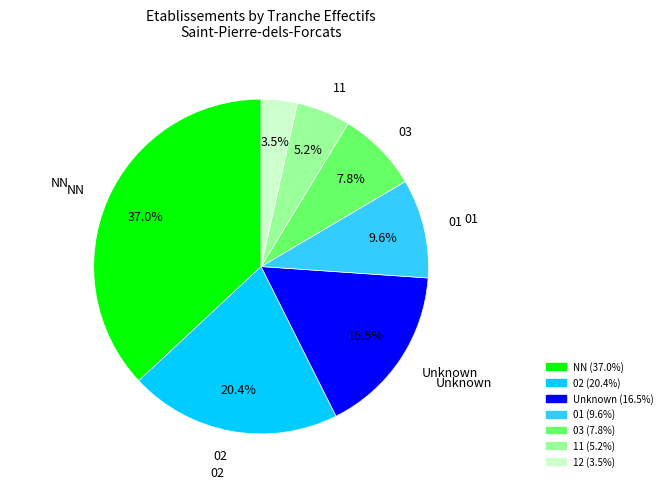

Does any single category account for the majority?

No